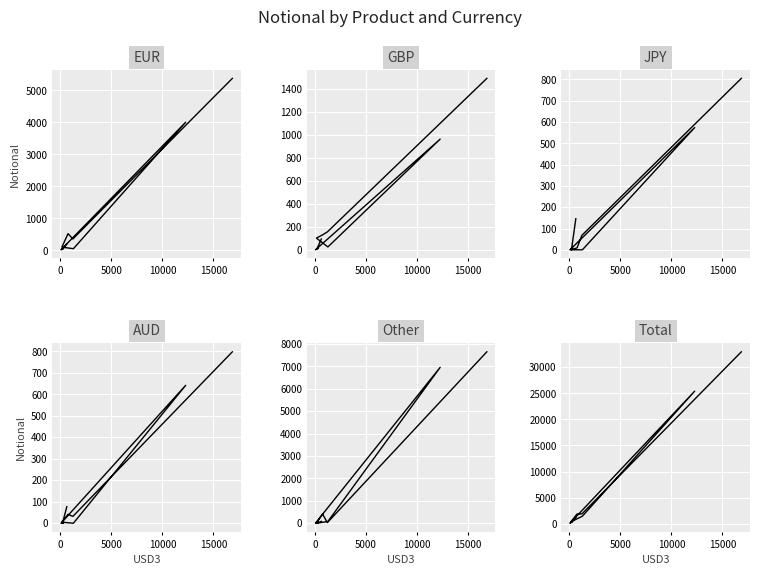

True or false: Total and GBP cross at least once.

False